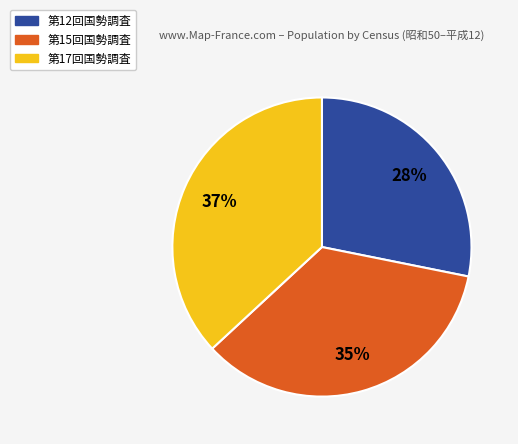

To the nearest percent, what is the average slice percentage?

33%